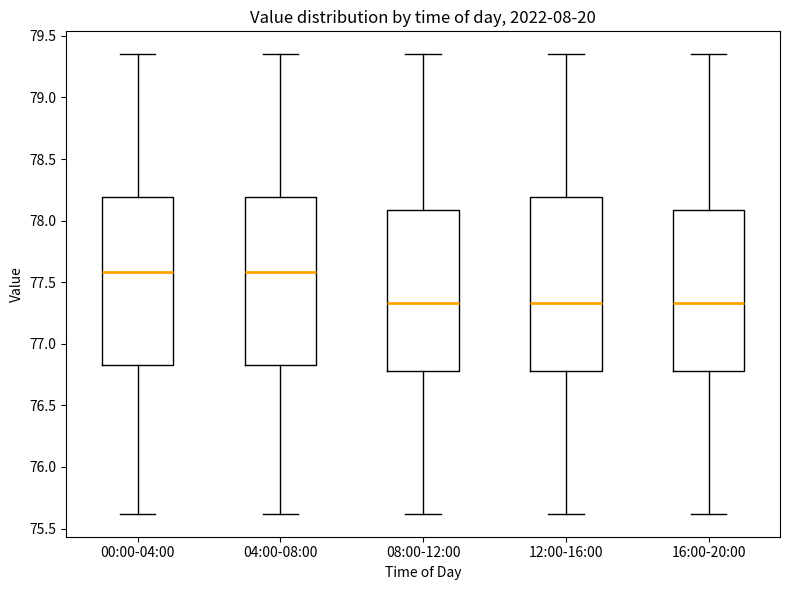

Reading left to right, read every box against the y-axis: the position of its median line, the range the box covers, and the ends of its whiskers. The values are not printed on the chart, so give them approximately, as read against the axis.

00:00-04:00: median 77.60, box 76.85 to 78.20, whiskers 75.60 to 79.35
04:00-08:00: median 77.60, box 76.85 to 78.20, whiskers 75.60 to 79.35
08:00-12:00: median 77.35, box 76.80 to 78.10, whiskers 75.60 to 79.35
12:00-16:00: median 77.35, box 76.80 to 78.20, whiskers 75.60 to 79.35
16:00-20:00: median 77.35, box 76.80 to 78.10, whiskers 75.60 to 79.35